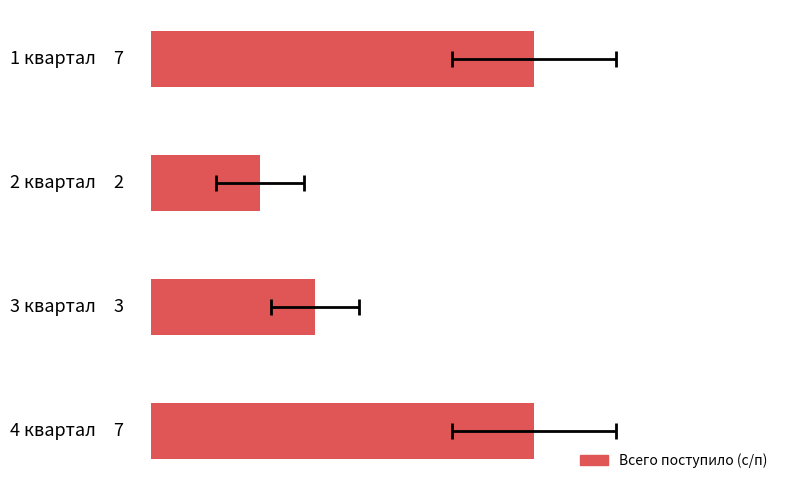

Rank the categories by value from lowest to highest.

1, 2, 0, 3